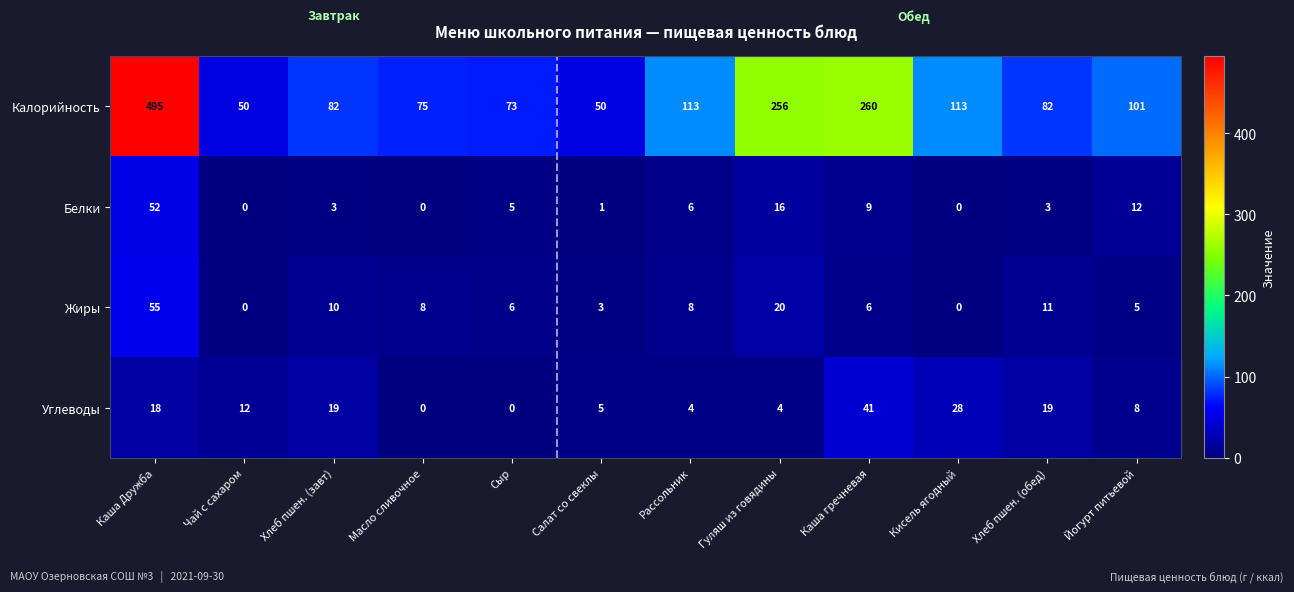

At which category does the chart reach its peak across all series?

Каша Дружба